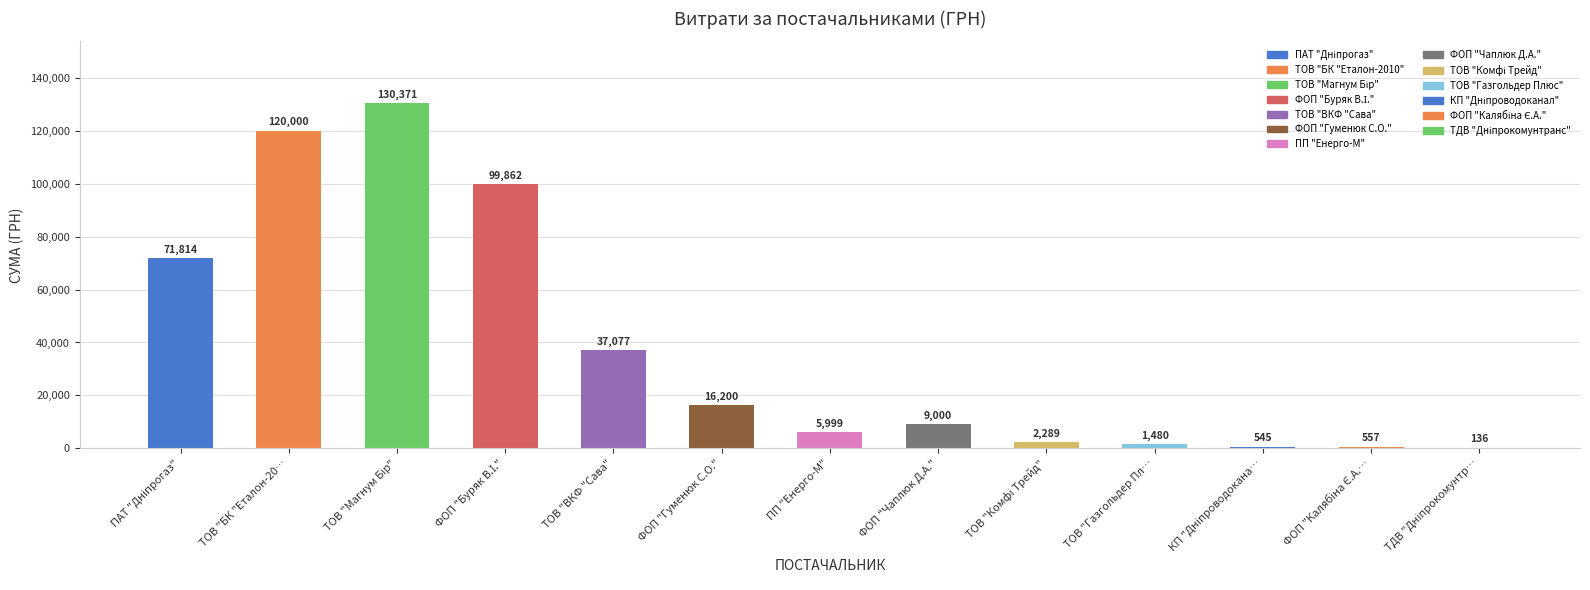

What value does the data have at ТОВ "ВКФ "Сава"?

37077.1